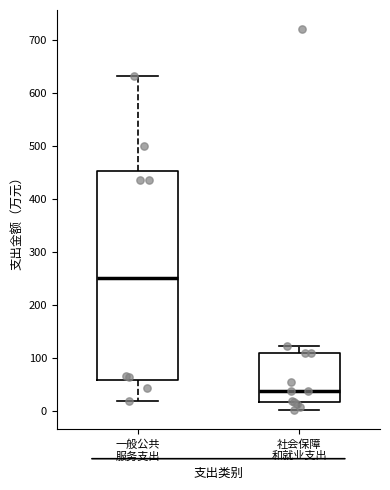

Comparing the boxes themselves (not the whiskers), which one is the tallest?

一般公共 服务支出